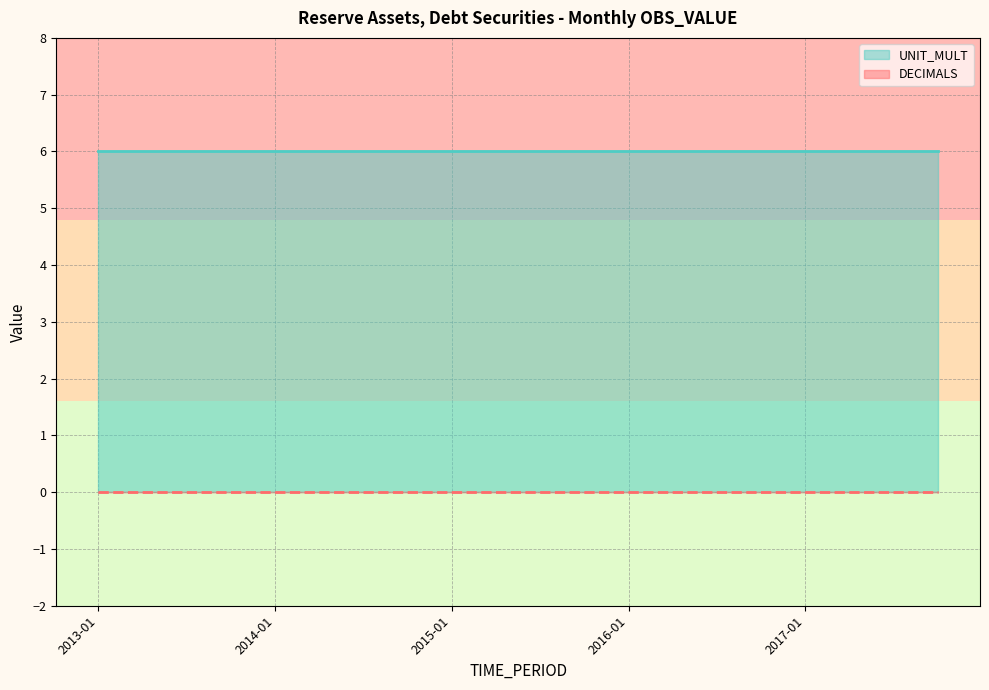

What is the label of the 12th point from the right?

2015-01